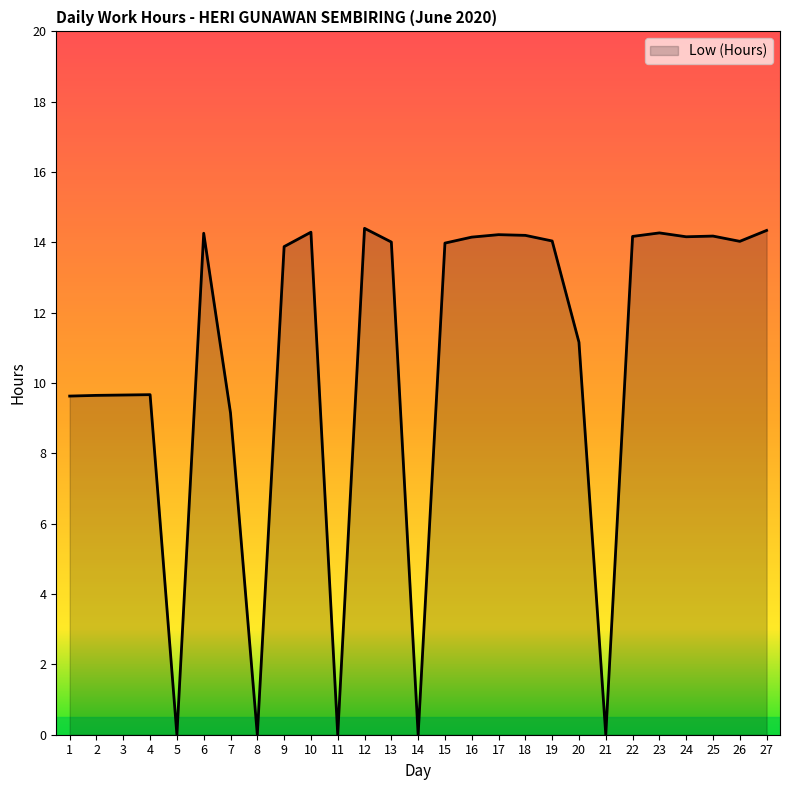

The chart shows a value of 9.7 at 3. True or false?

True